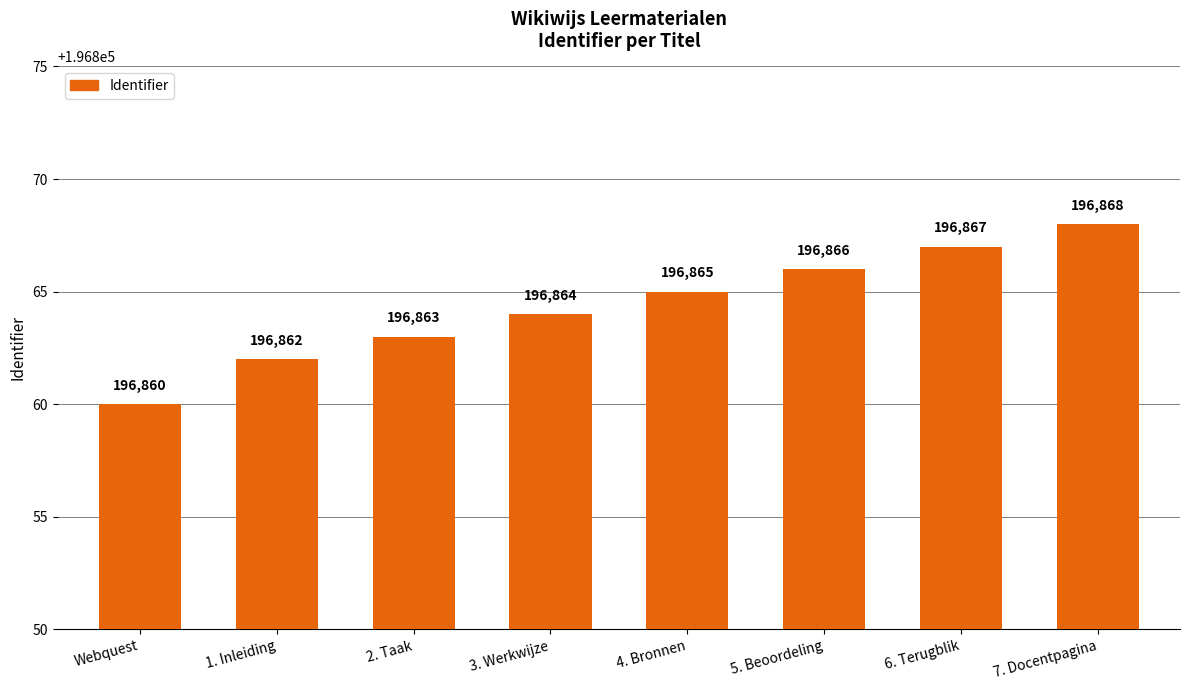

The value at 6. Terugblik is 88354. True or false?

False